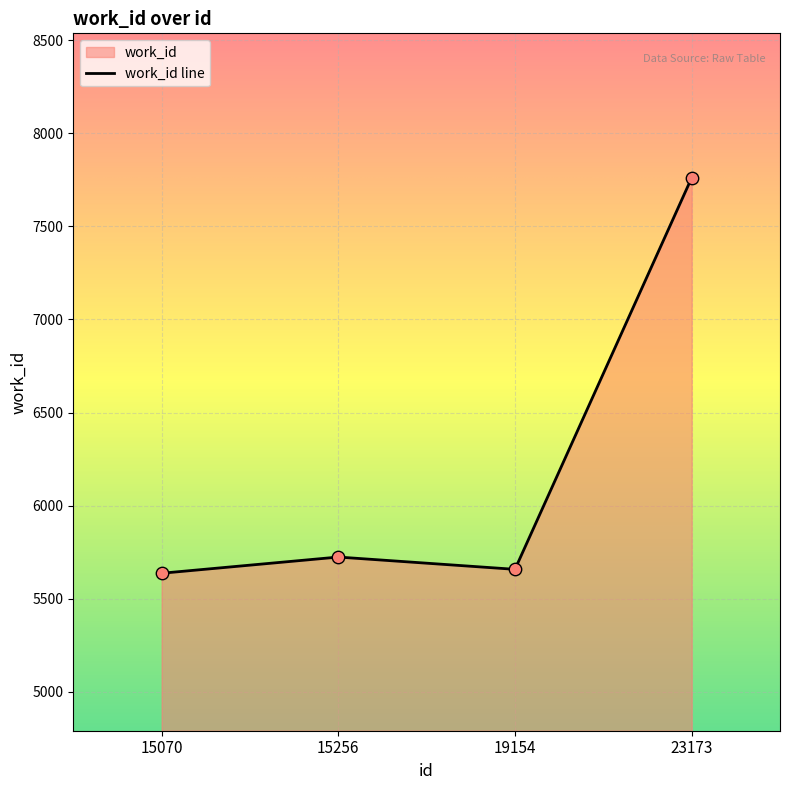

Between 19154 and 23173, which is larger?

23173